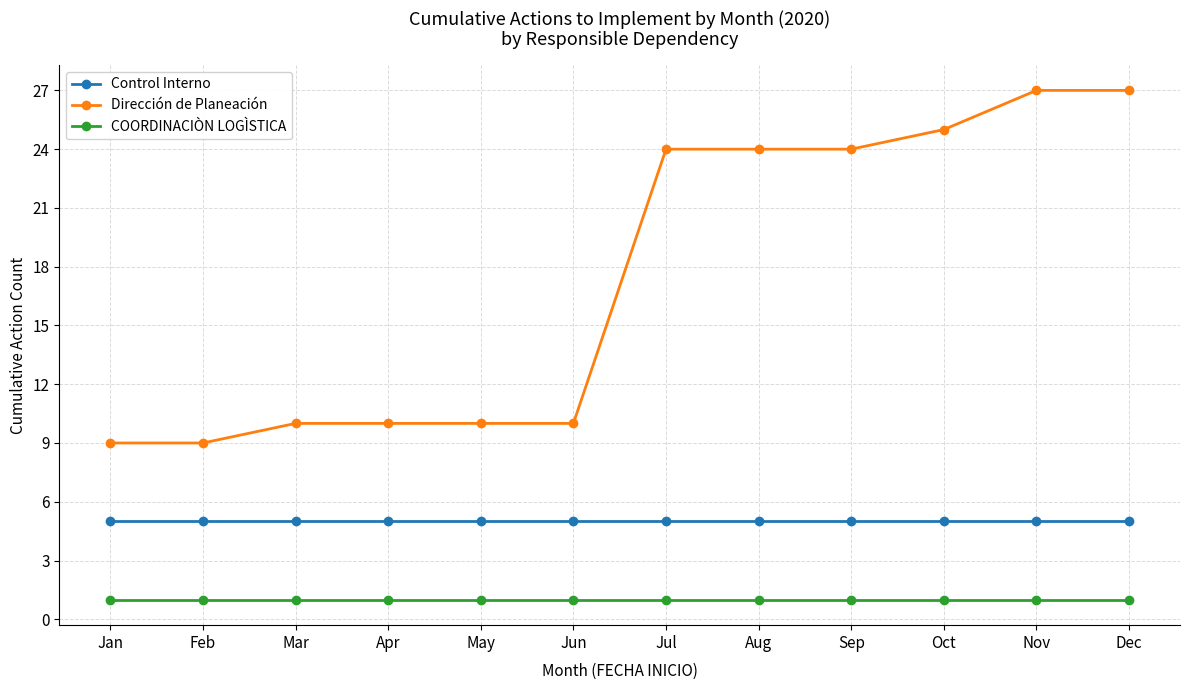

How many categories are shown in the chart?

12